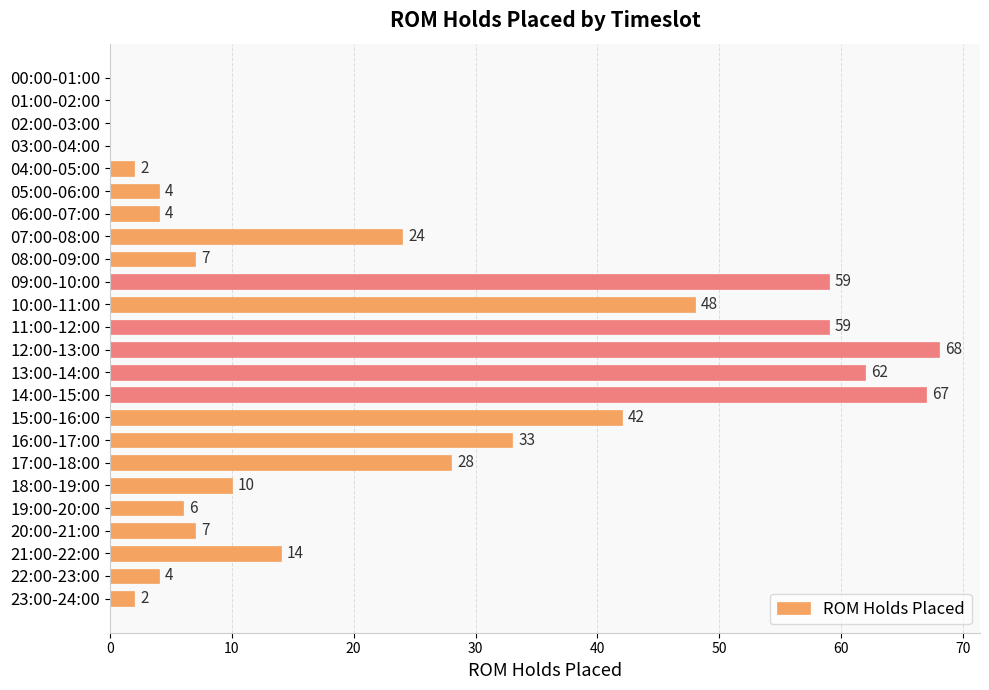

What is the average value?

23